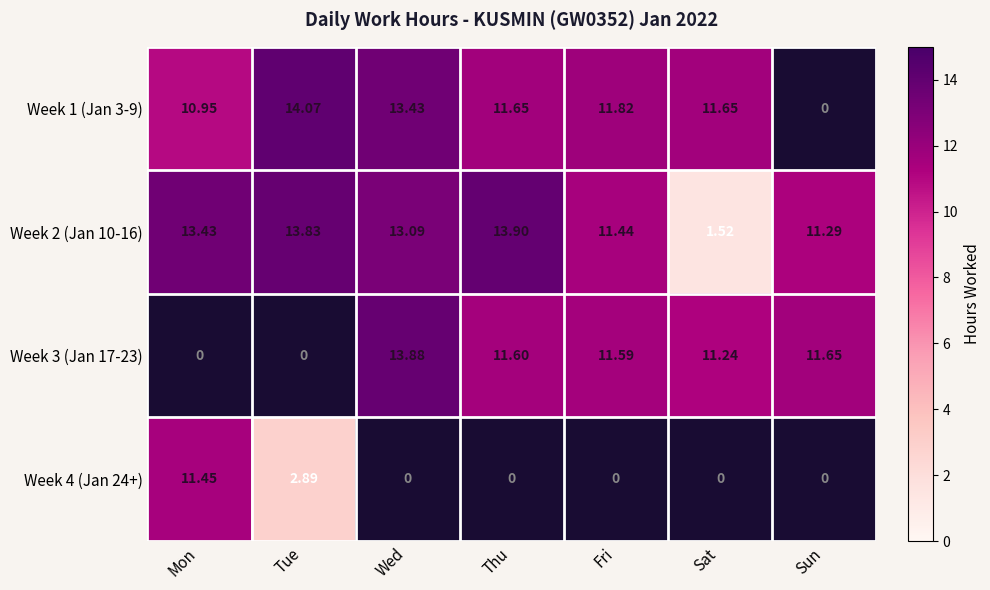

What is the highest value of the Week 2 (Jan 10-16) series?

13.9